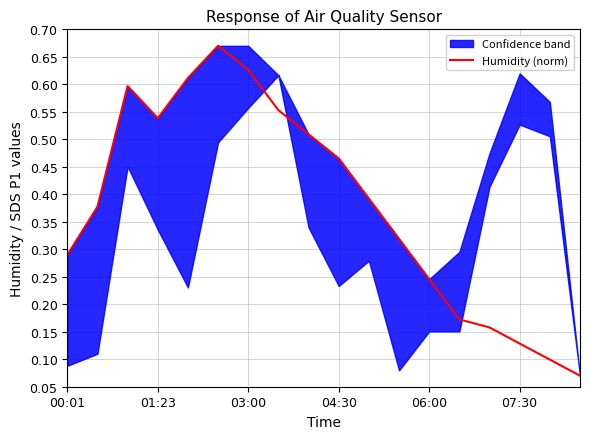

Where is the data nearest to the value 0?

17